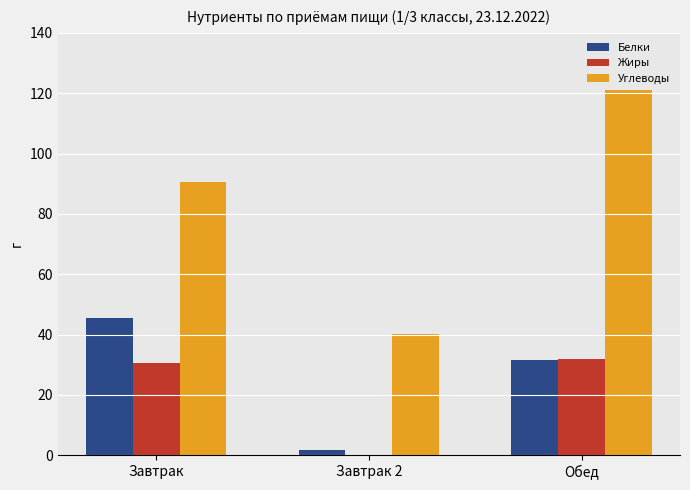

What are all the series names shown in the legend?

Белки, Жиры, Углеводы